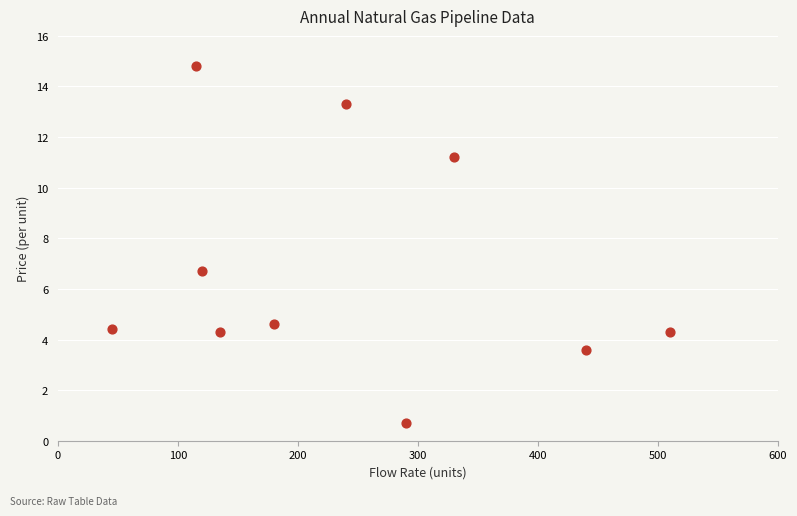

What is the average Y value?

6.8